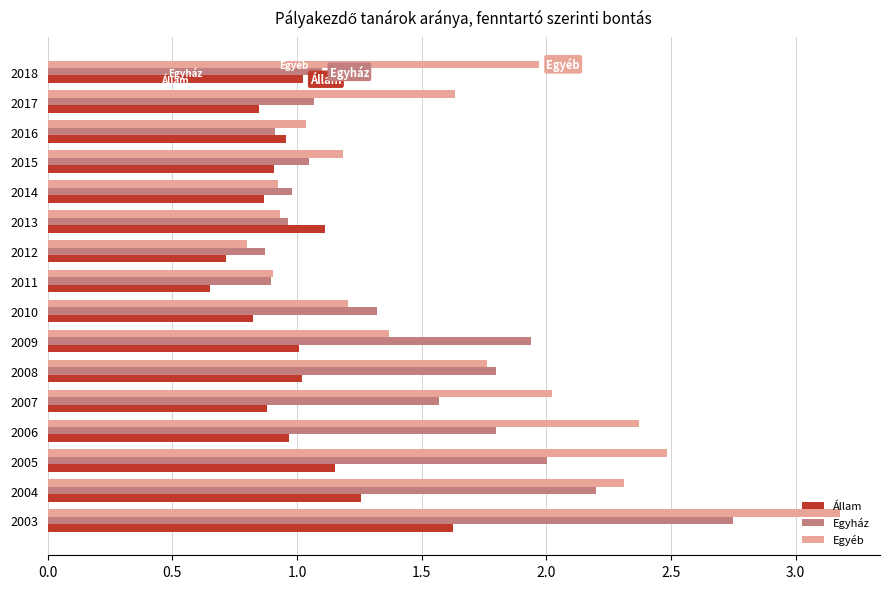

Where is Egyéb nearest to the value 1?

2016